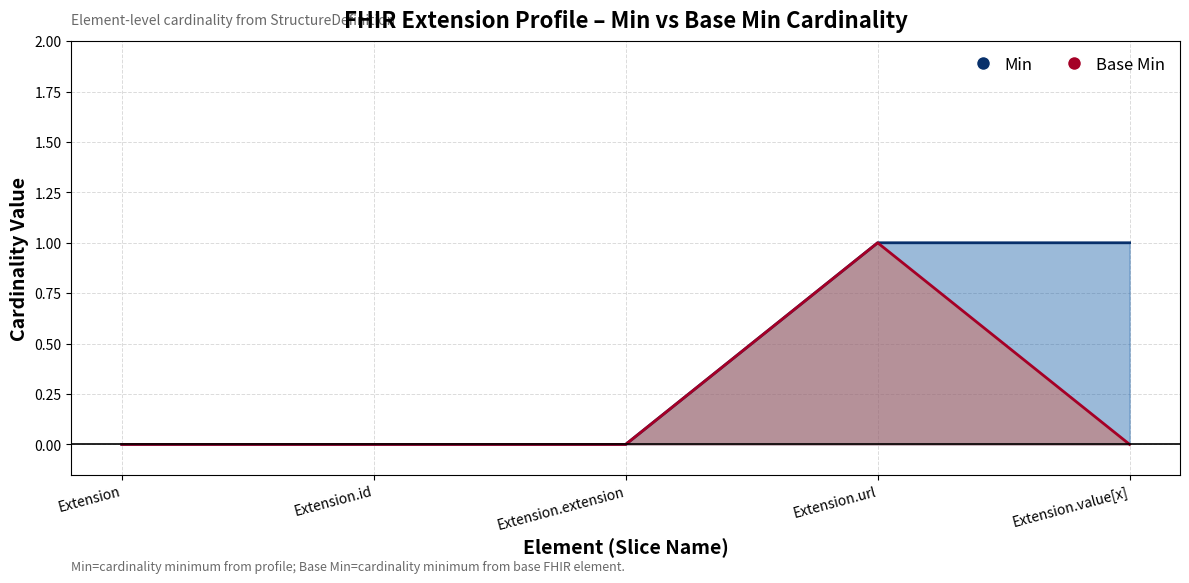

How many lines are shown in the chart?

2